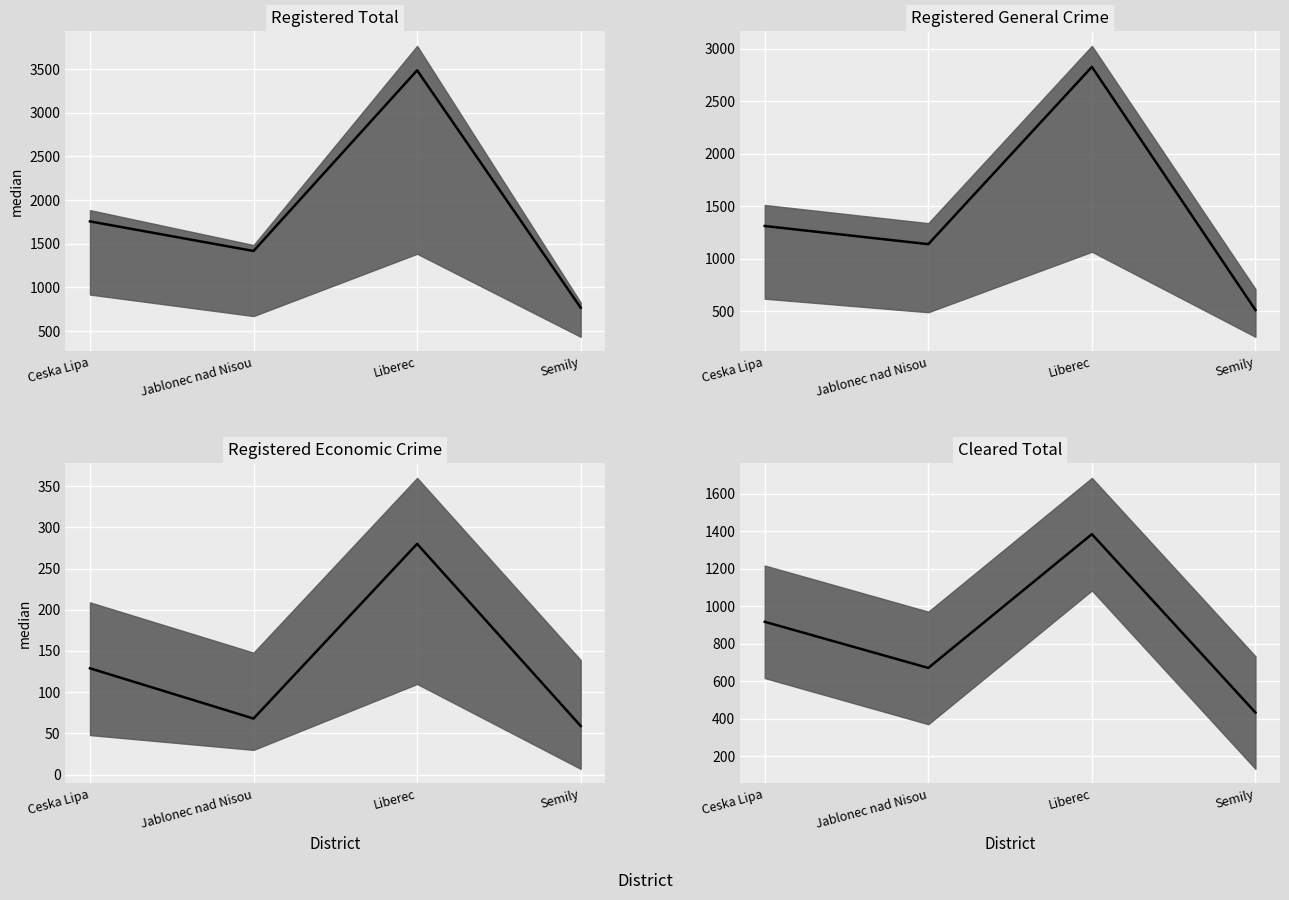

List the labels in order of Registered General Crime median value, largest first.

Liberec, Ceska Lipa, Jablonec nad Nisou, Semily